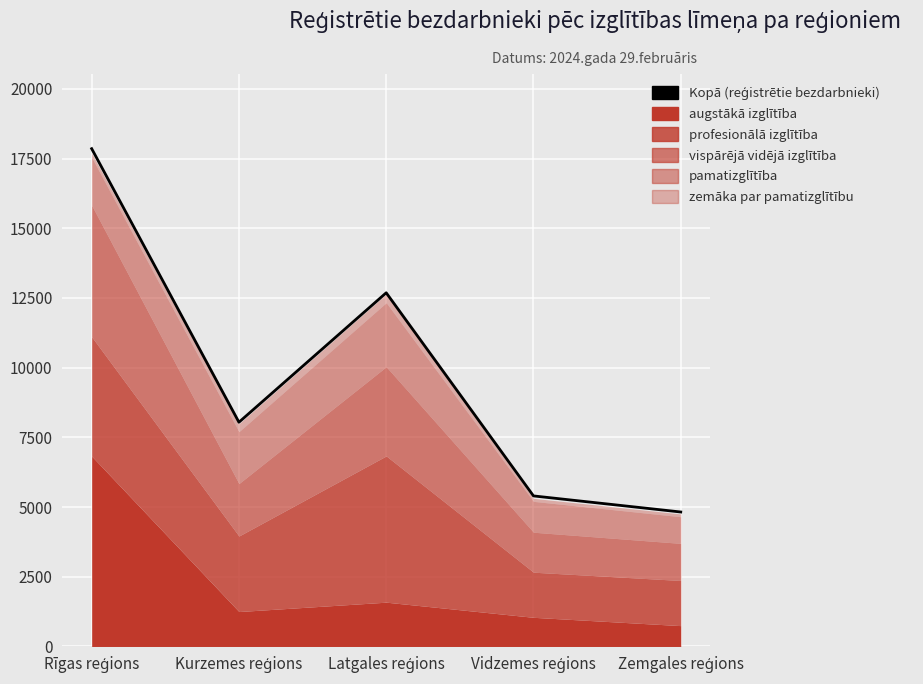

What is the smallest value displayed?

4823